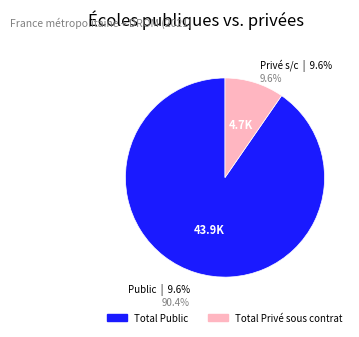

Combined, do Total Public and Total Privé sous contrat account for over 50%?

Yes